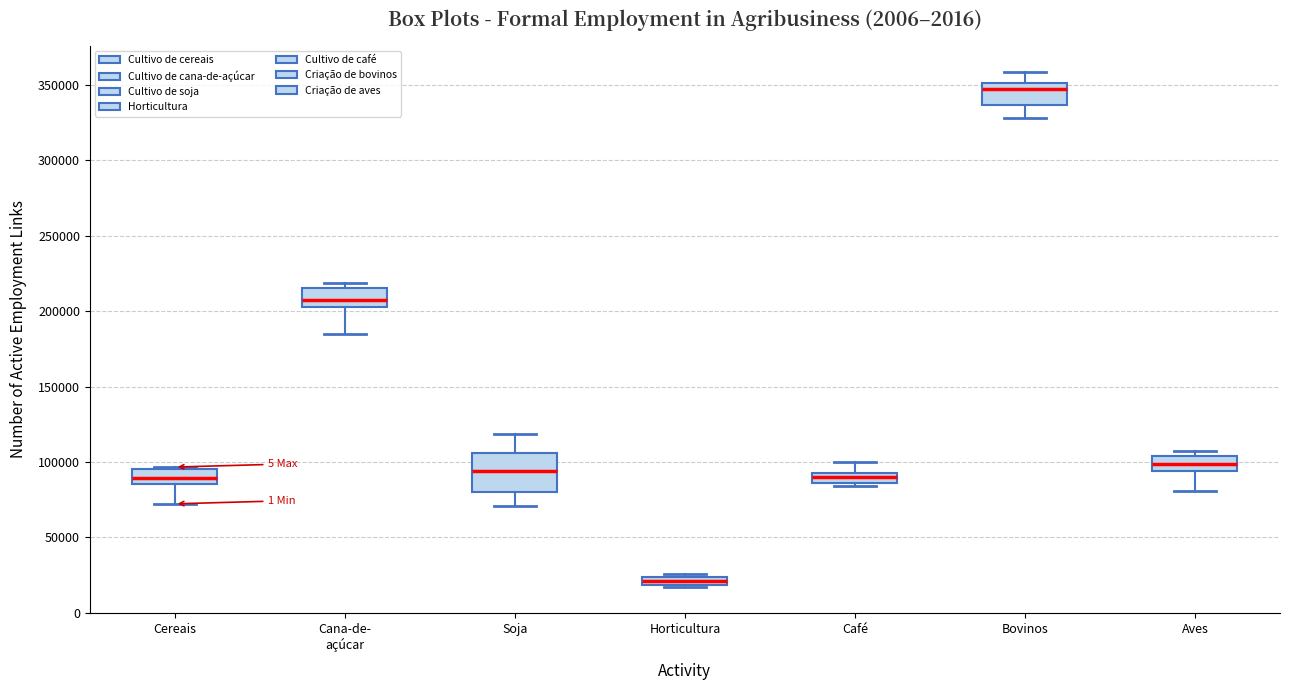

Which box's median line is the lowest?

Horticultura